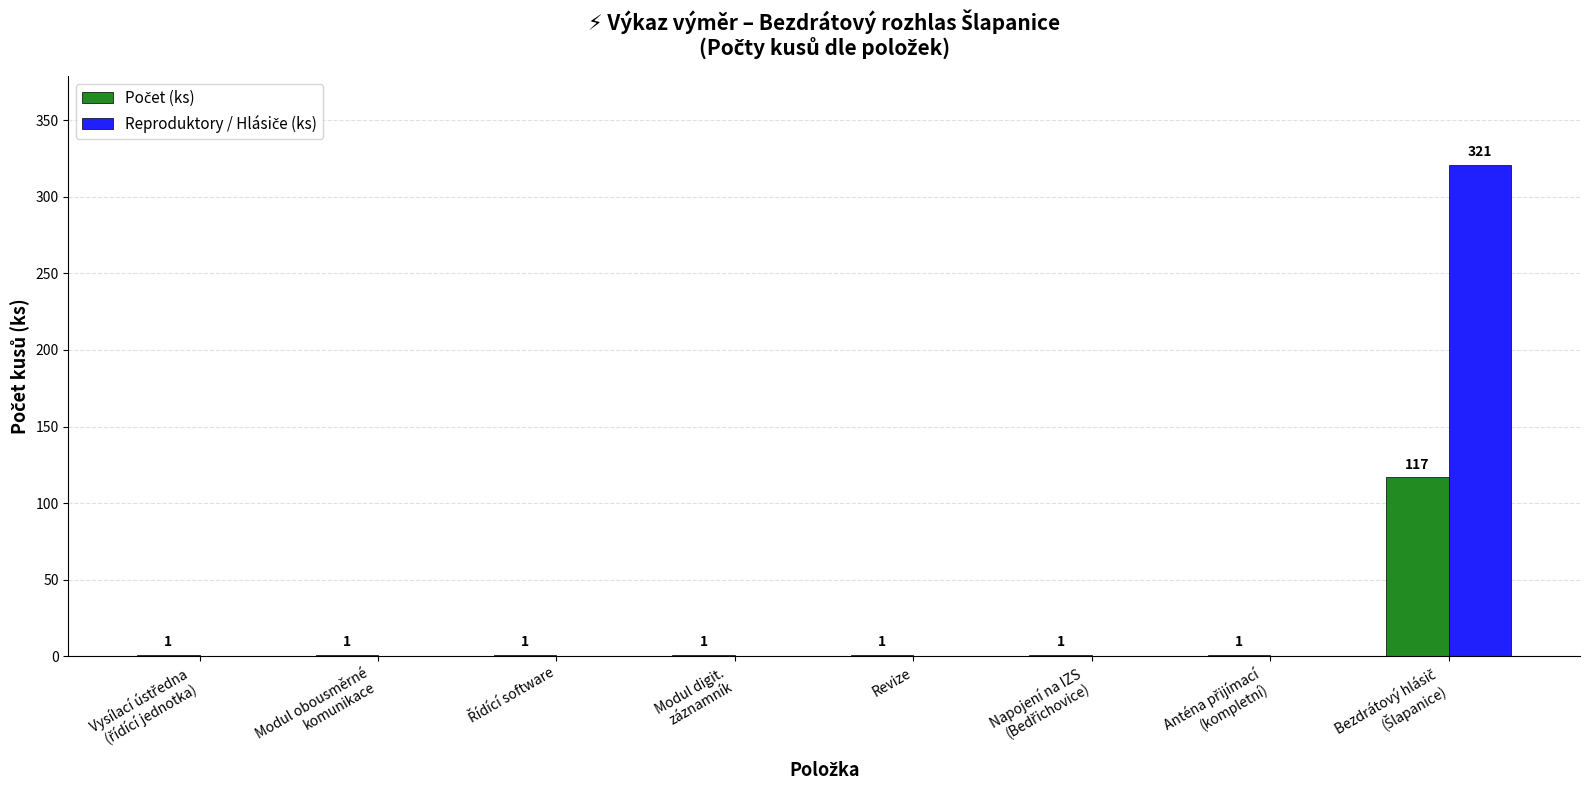

List the series in order of their peak value, lowest first.

Počet (ks), Reproduktory / Hlásiče (ks)